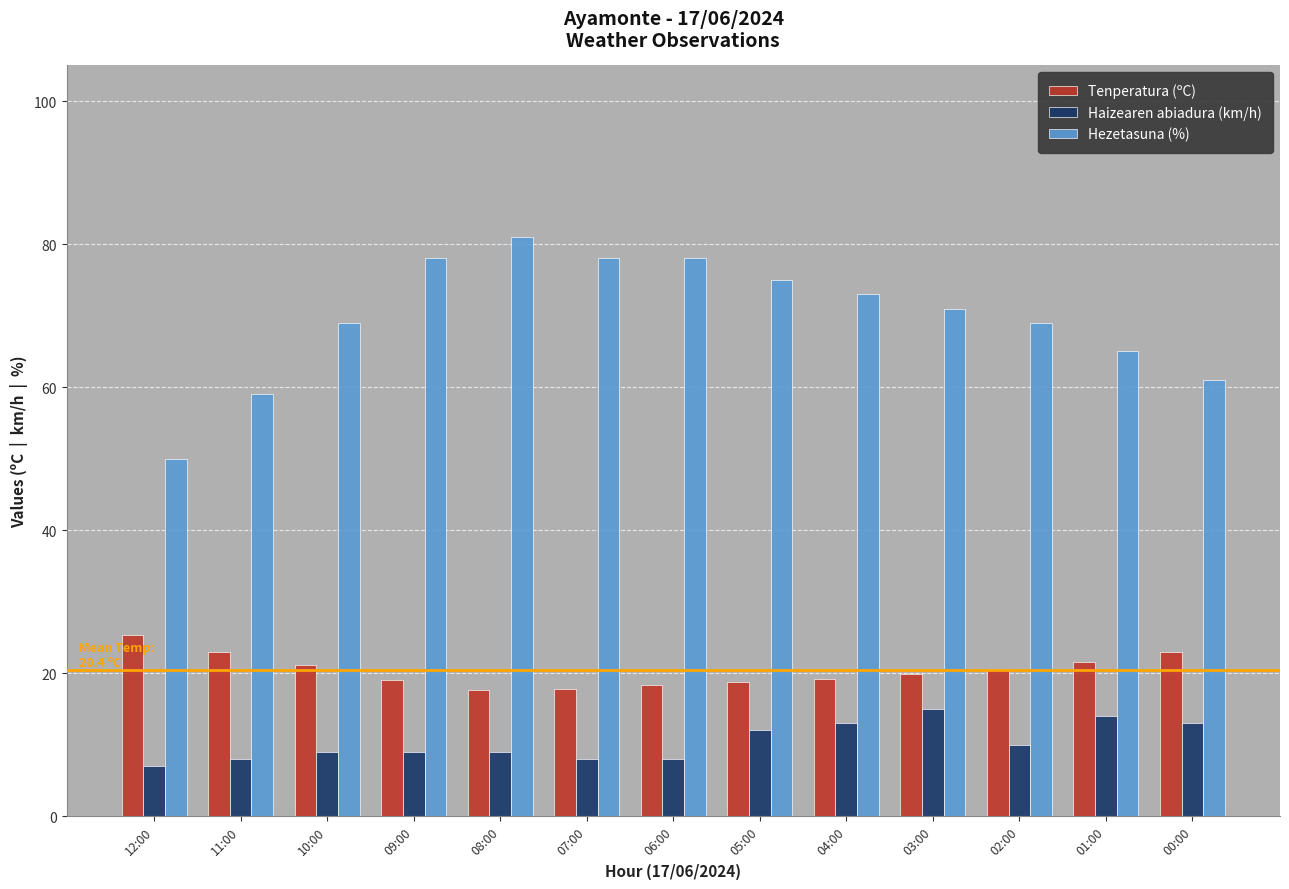

What is the difference between the maximum and minimum values in the Haizearen abiadura (km/h) series?

8.0